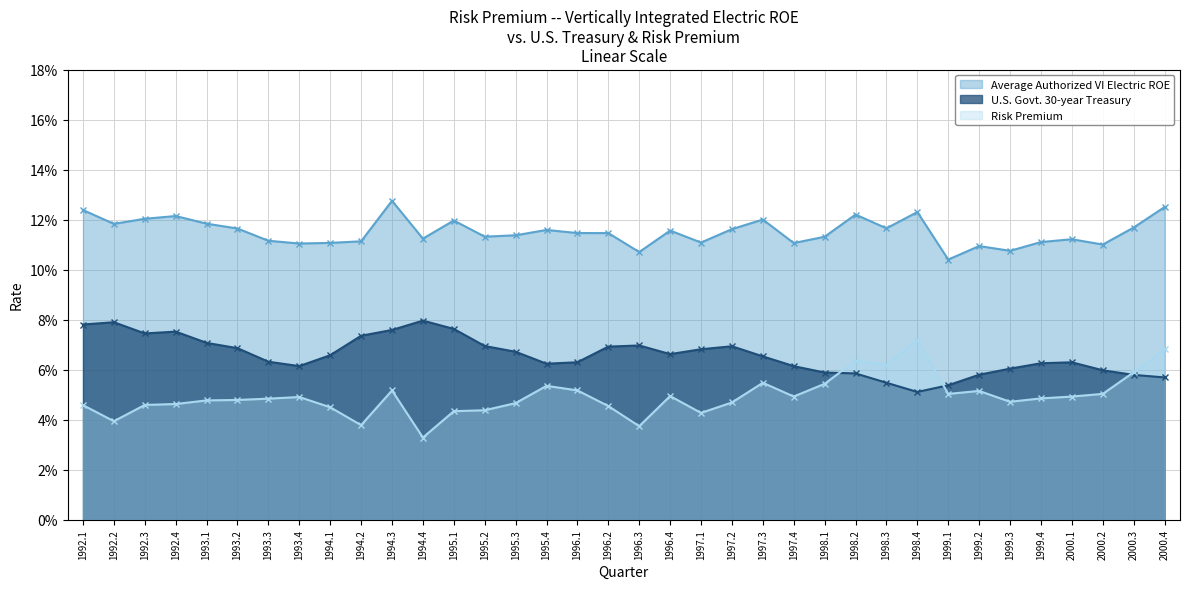

Which series has the largest range (max minus min)?

Risk Premium